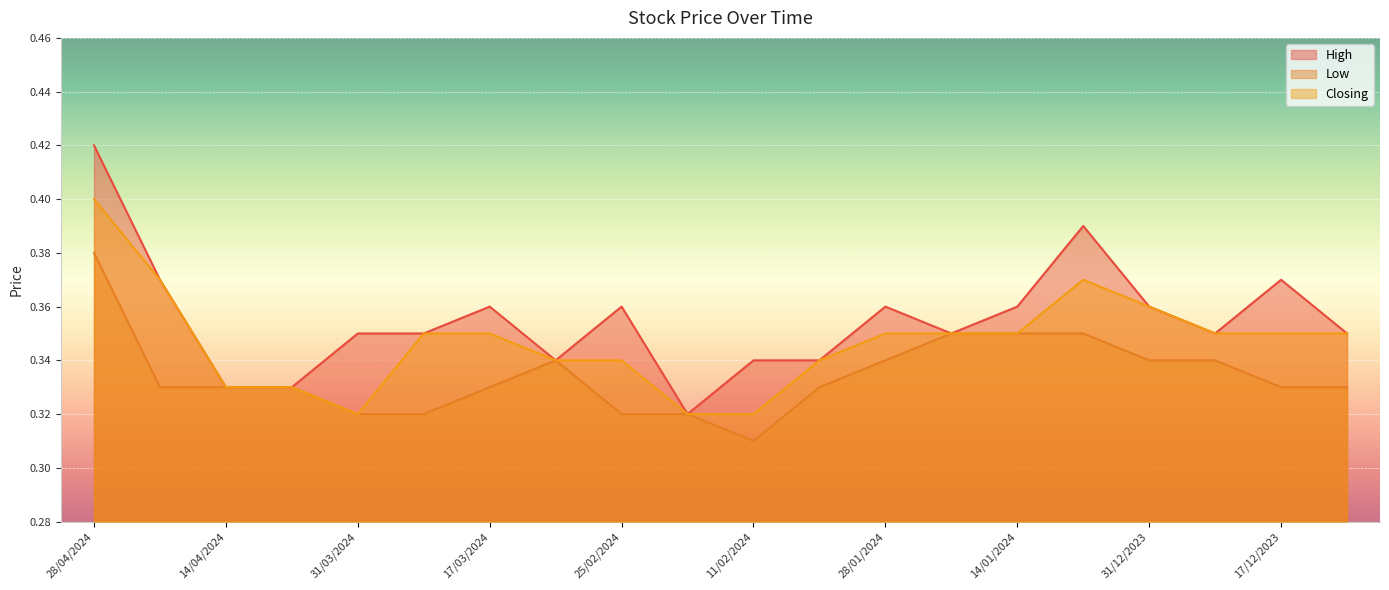

How many Low values are between 0 and 1?

20